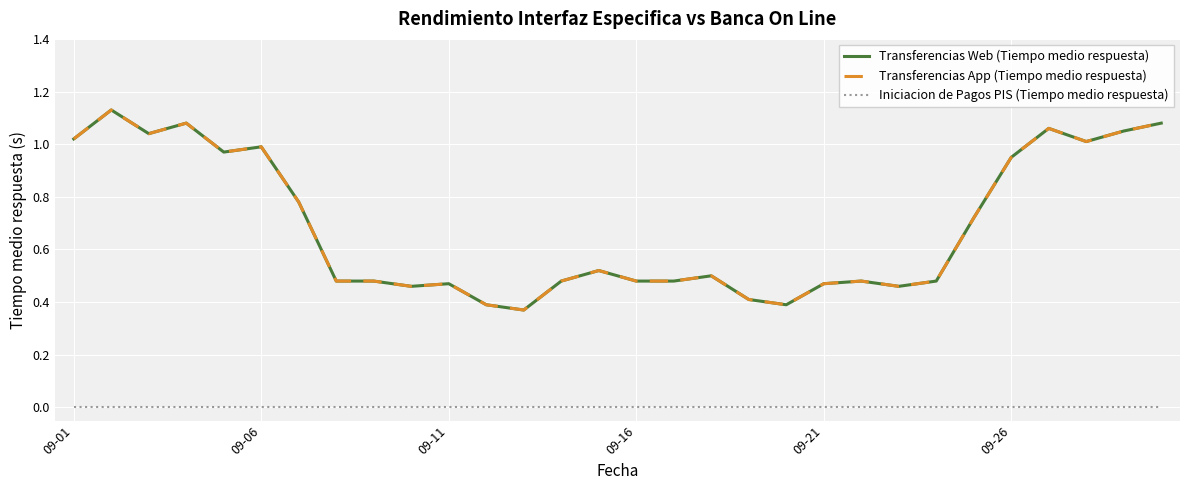

Does the chart have visible grid lines?

Yes